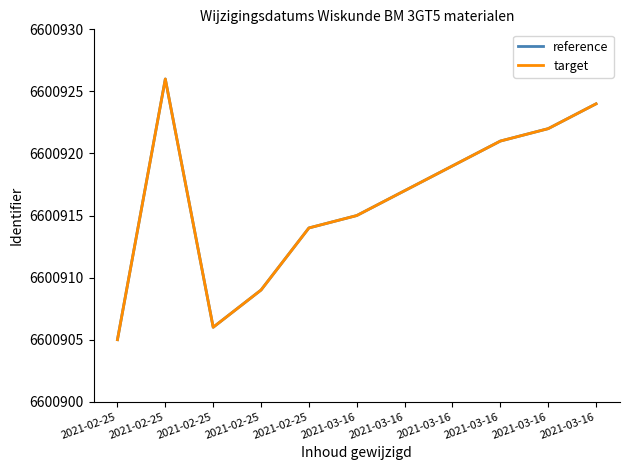

Does the chart have visible grid lines?

No